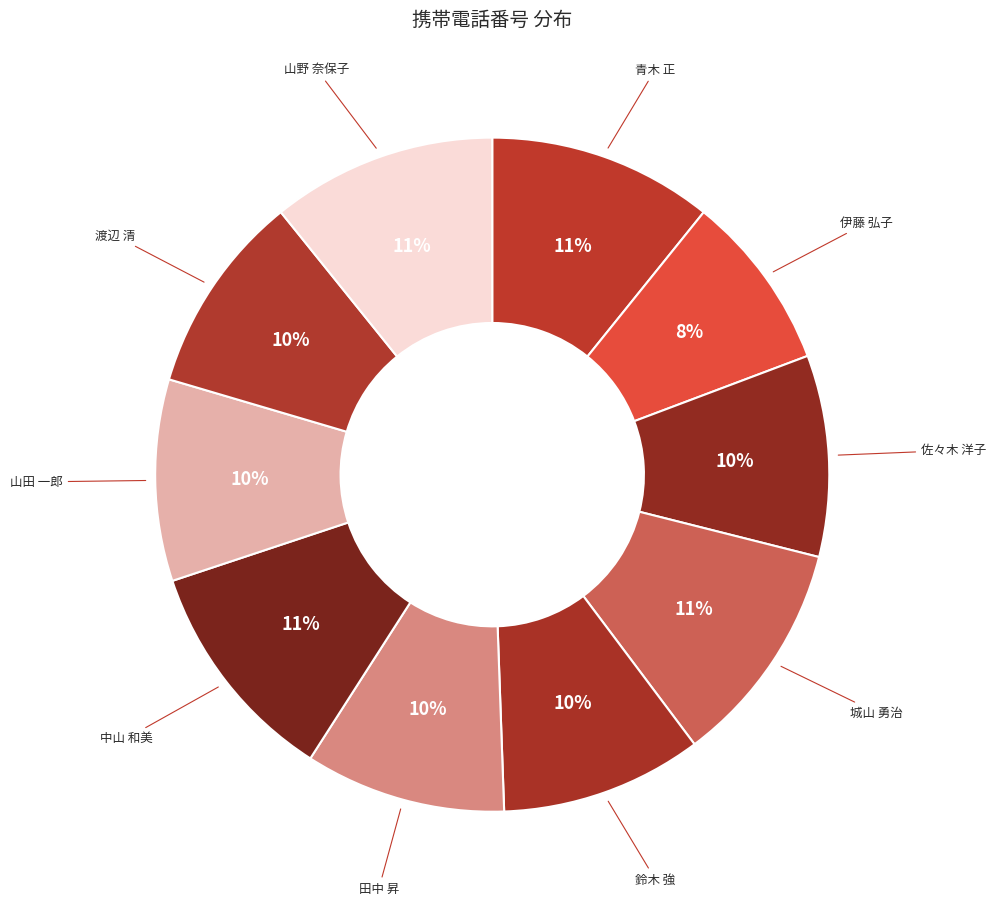

How many segments does this pie chart have?

10